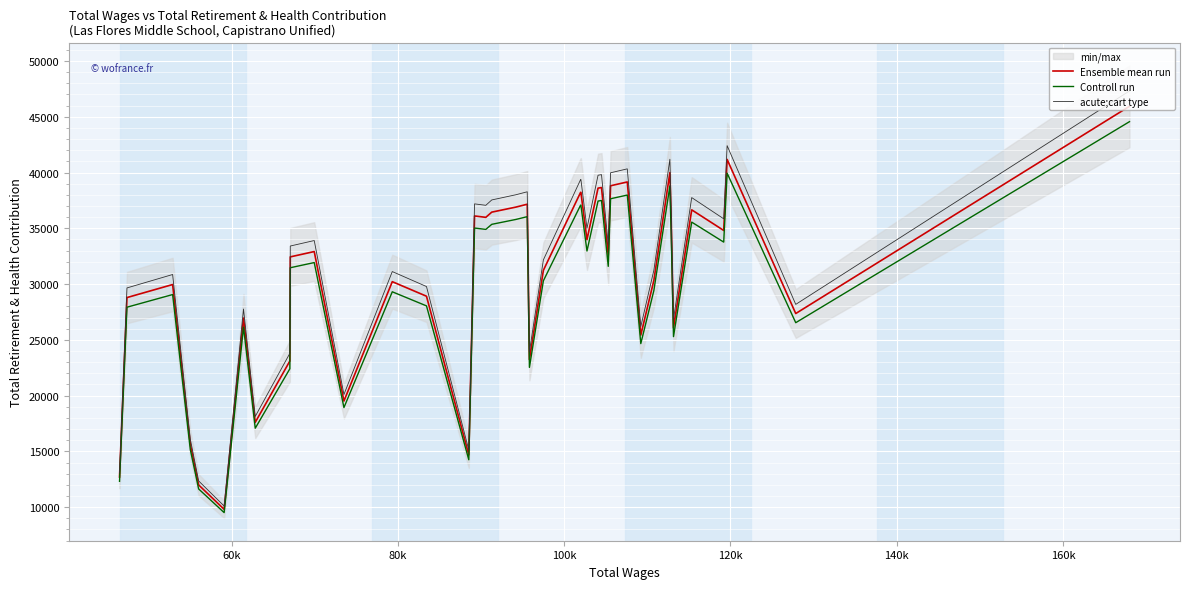

Which series has the largest total across all categories?

acute;cart type